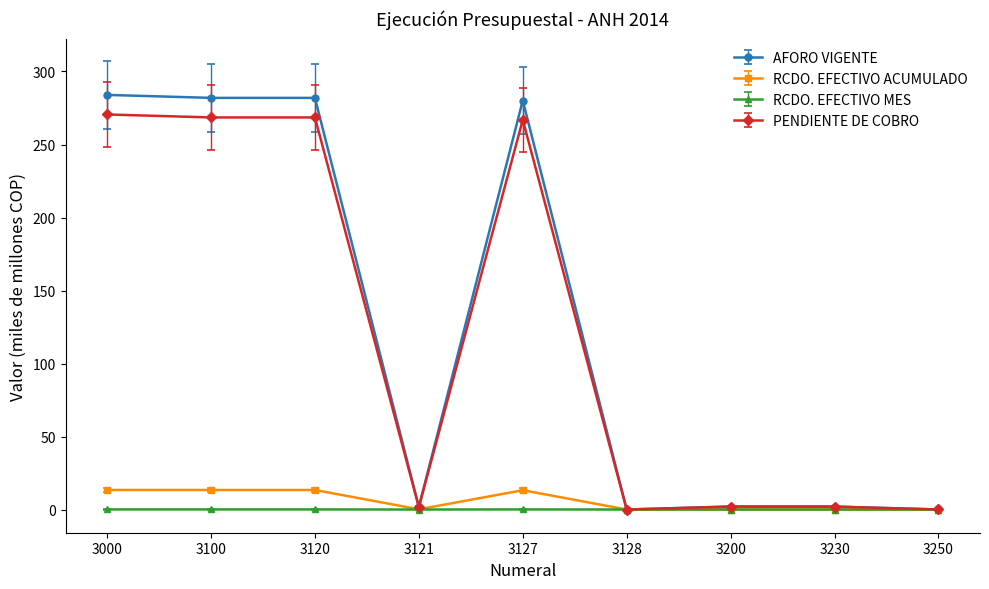

What is the sum of the AFORO VIGENTE values at 3230 and 3127?

282.1